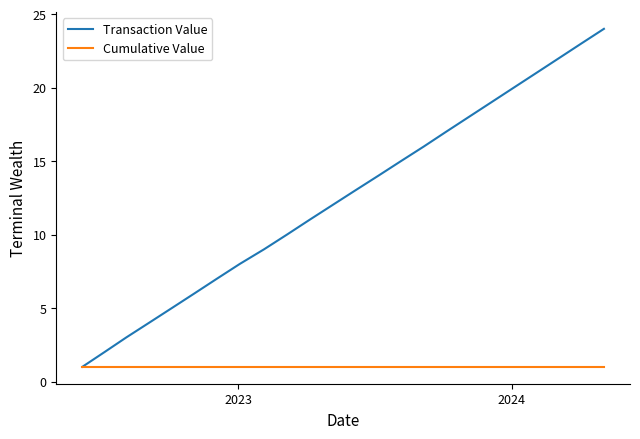

Which series has the largest total across all categories?

Transaction Value